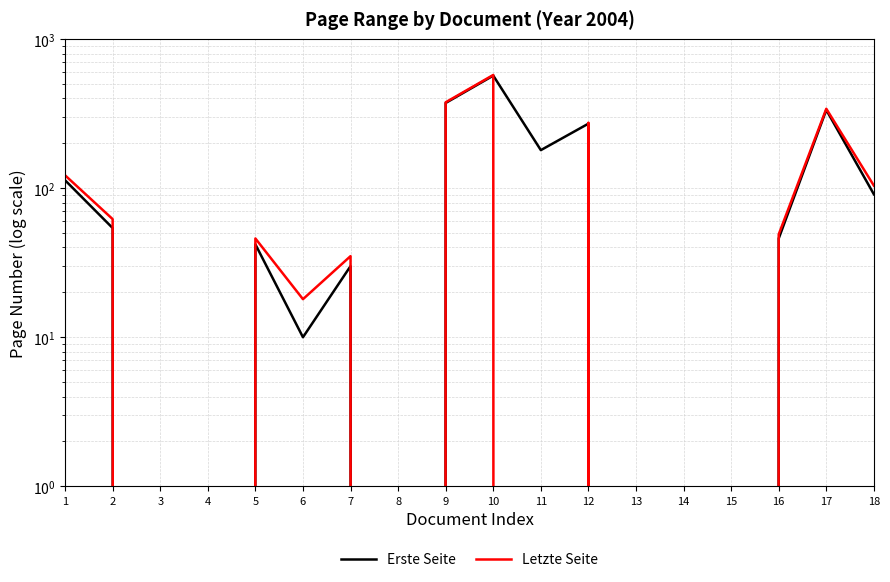

Which has a higher value, 4 or 12?

12